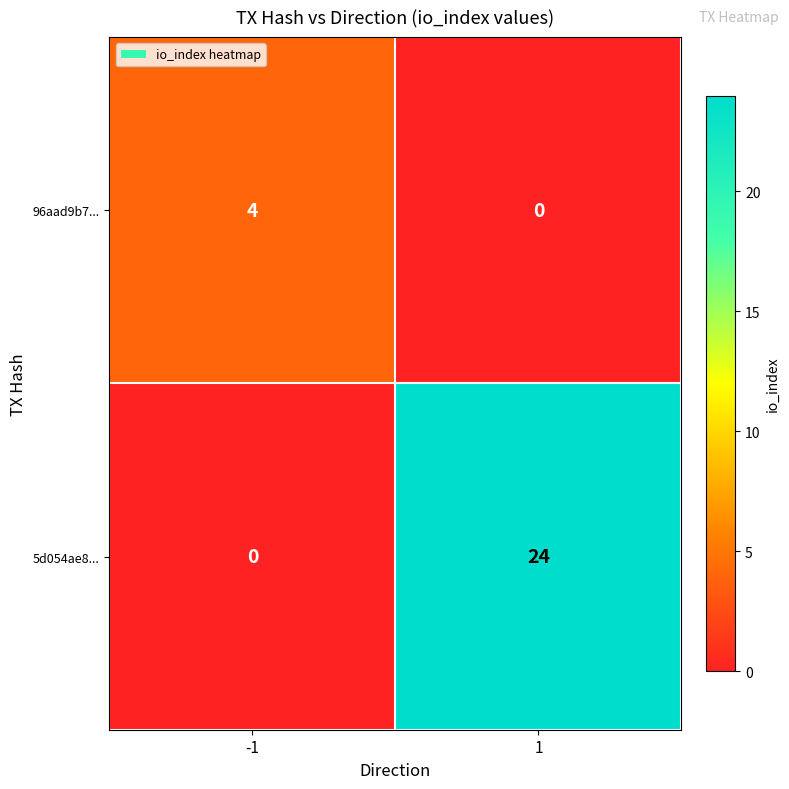

What value does the 96aad9b7... series have at -1?

4